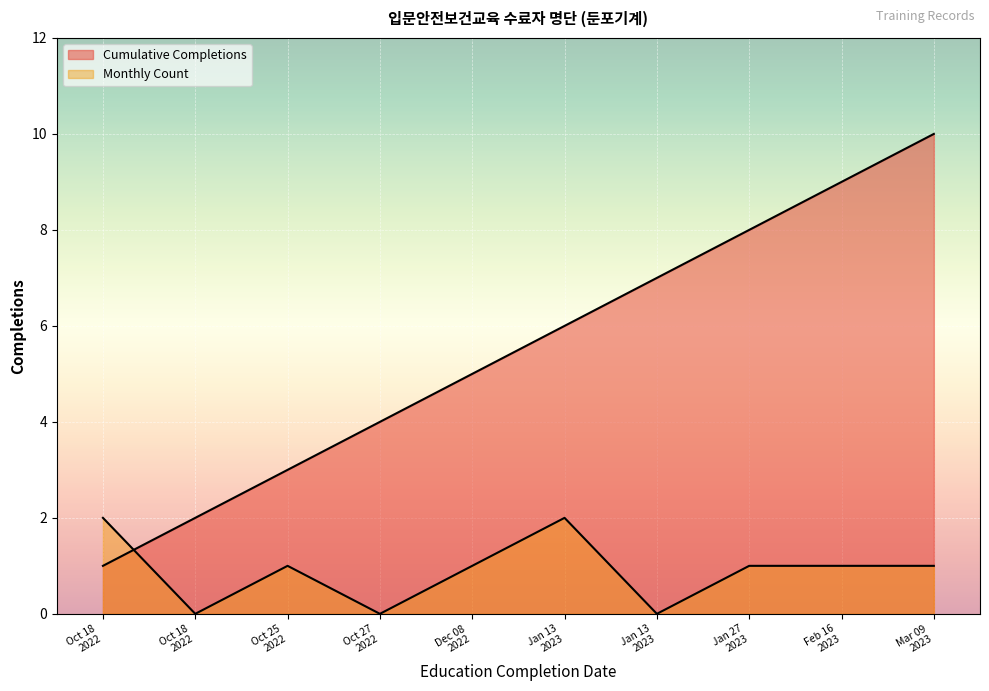

Which has a higher value, Oct 18 2022 or Feb 16 2023?

Feb 16 2023